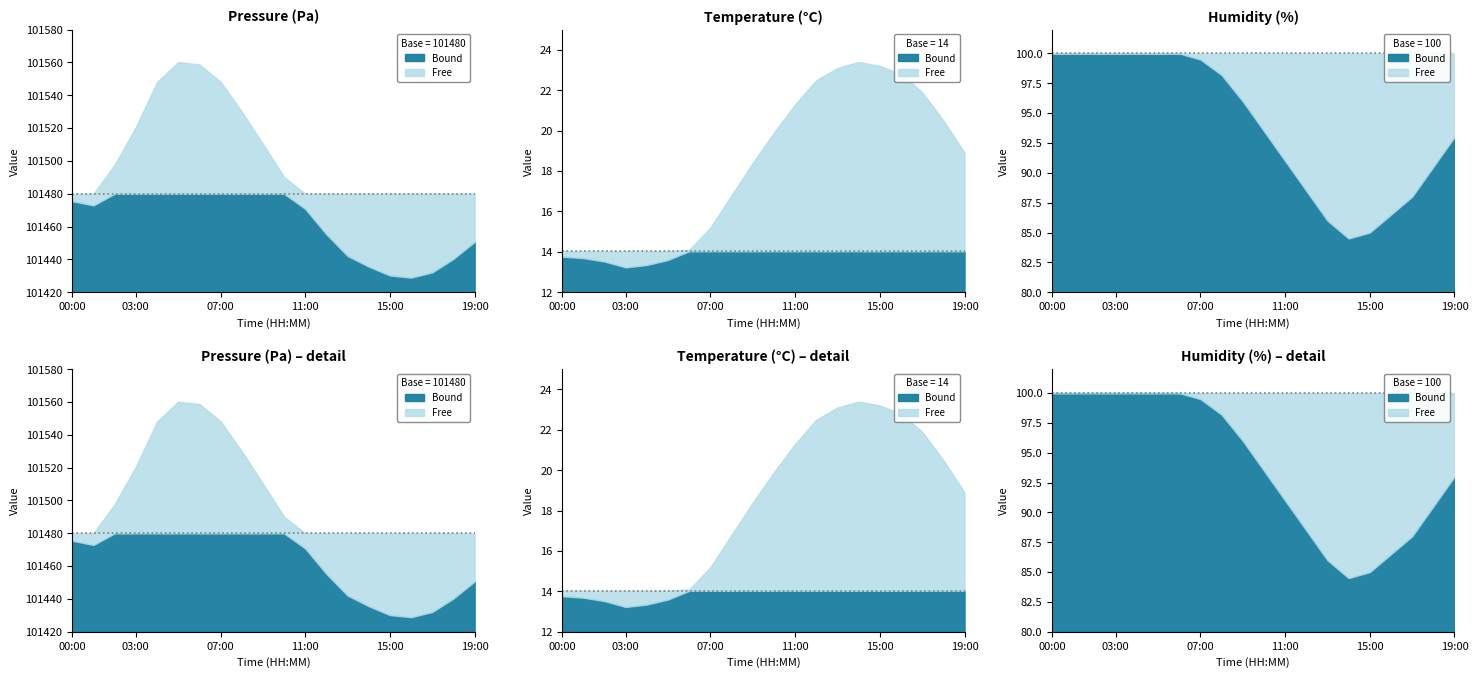

What position from the right is 18:00?

2